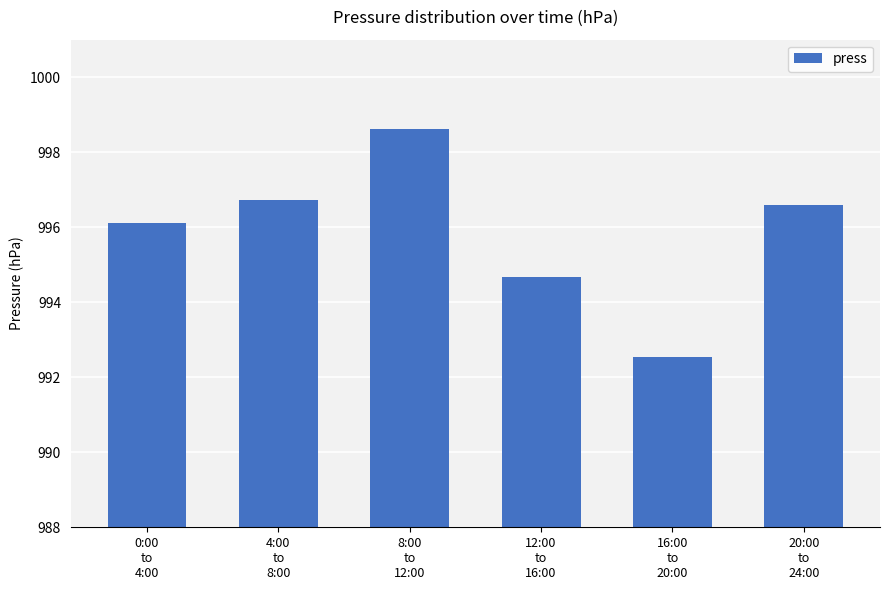

What is the label of the 2nd bar from the right?

16:00
to
20:00